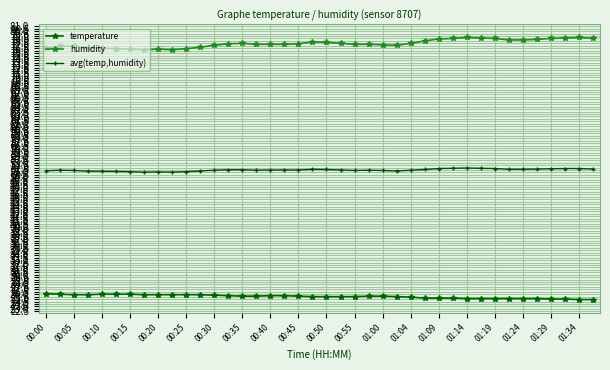

Rank the series by their average value, from lowest to highest.

temperature, avg(temp,humidity), humidity